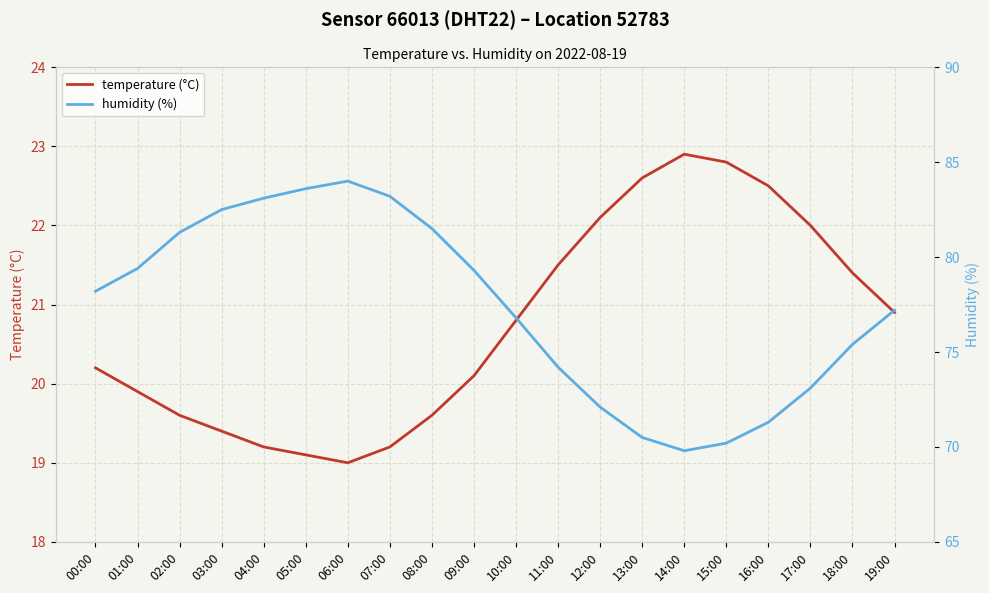

What is the approximate value of humidity (%) at 11:00?

74.2